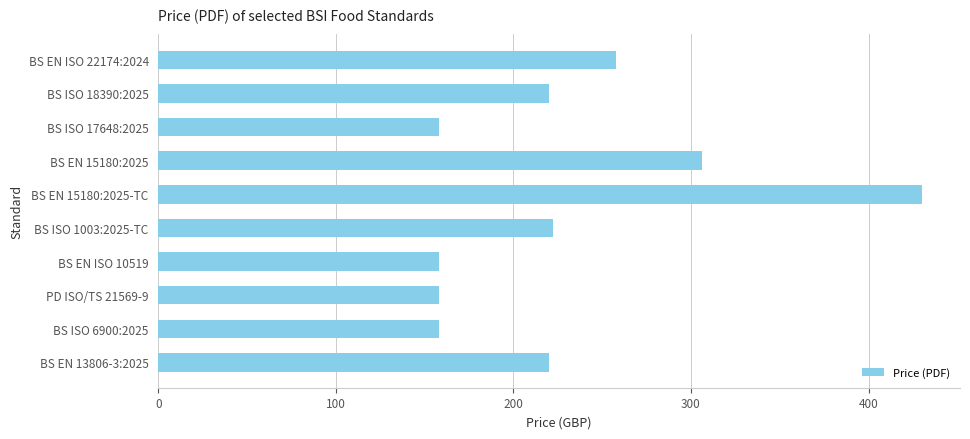

Reading top to bottom, transcribe all the data shown in this chart.

258	220	158	306	430	222	158	158	158	220